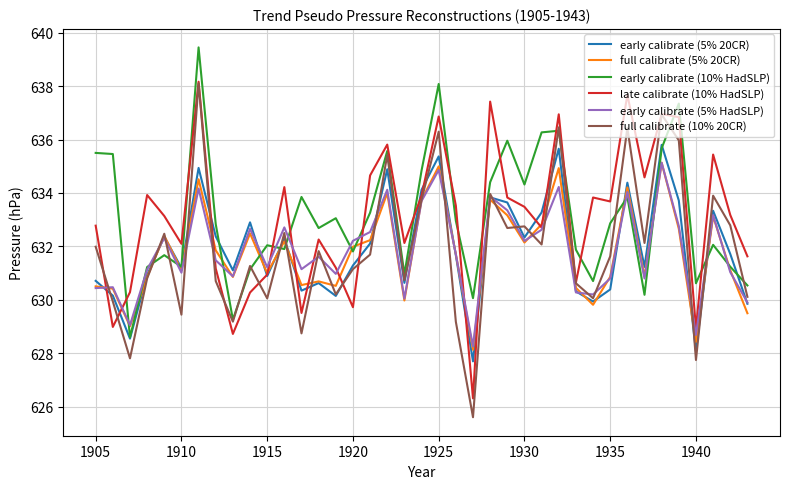

What is the smallest value displayed?

625.6